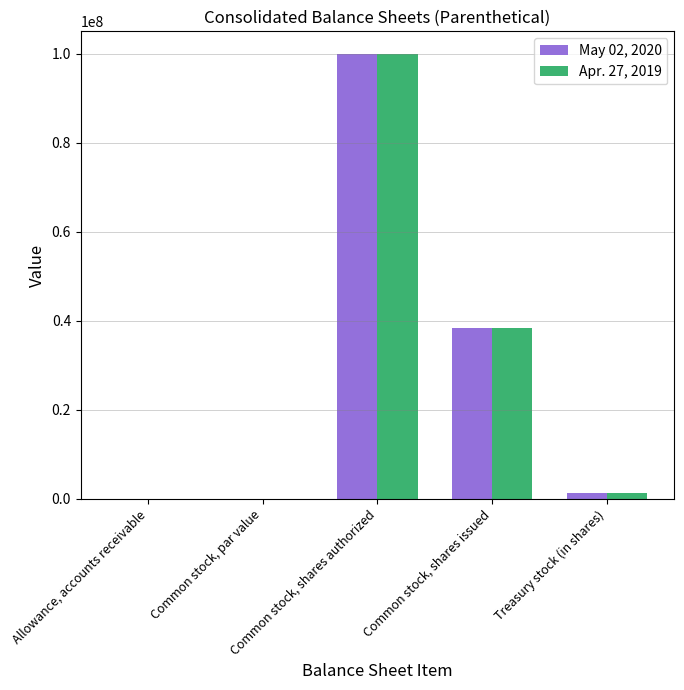

What is the sum of the May 02, 2020 values at Common stock, shares issued and Common stock, shares authorized?

138438111.0